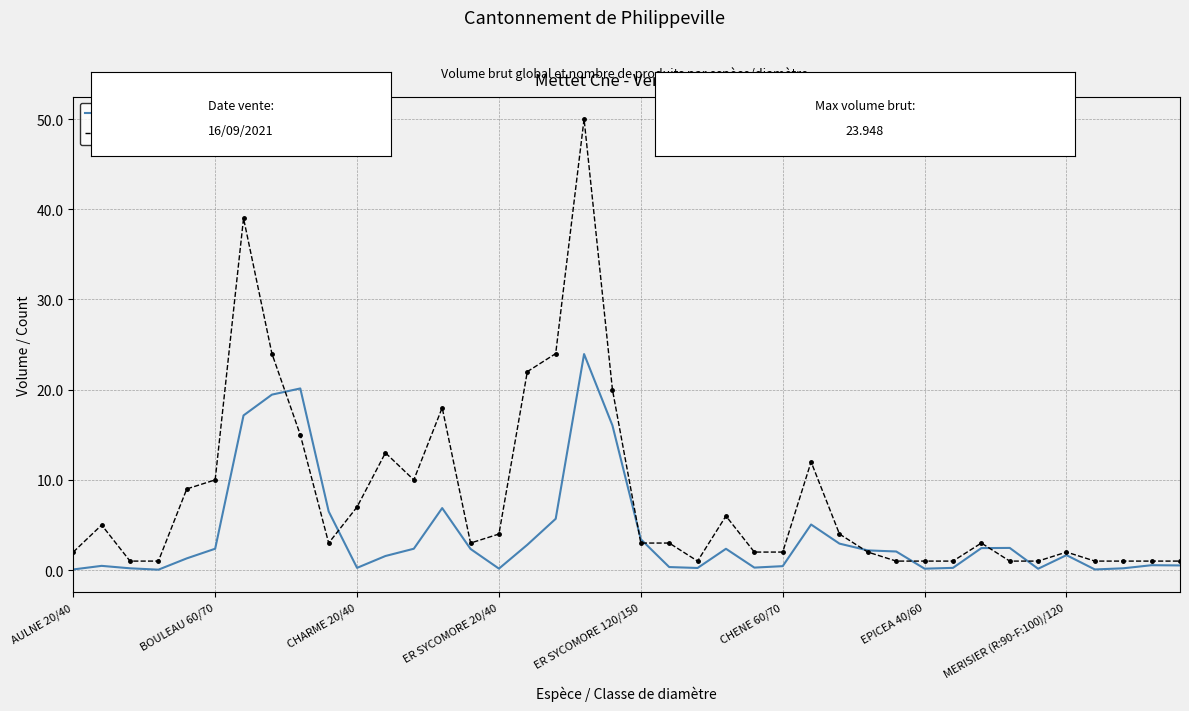

What are all the series names shown in the legend?

produit_vtgr - forecast, produit_nbre - Observed